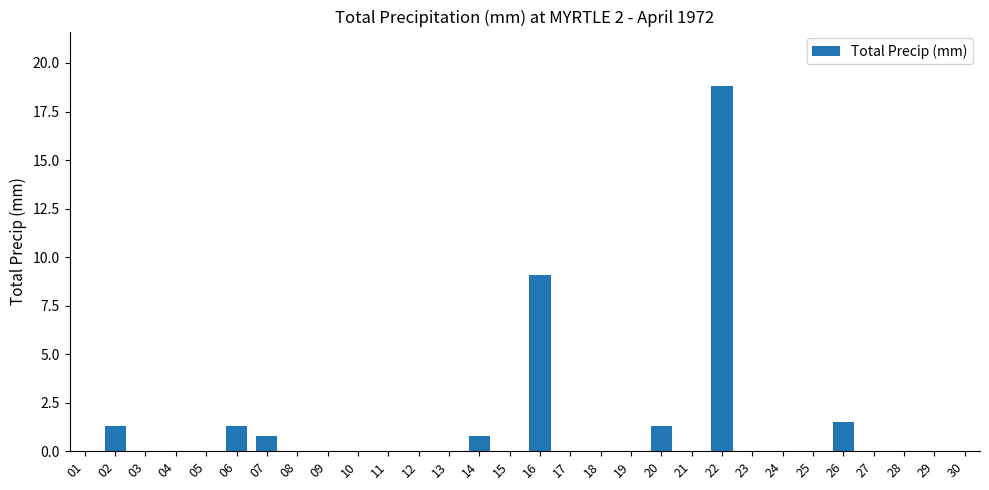

What is the greatest value displayed?

18.8